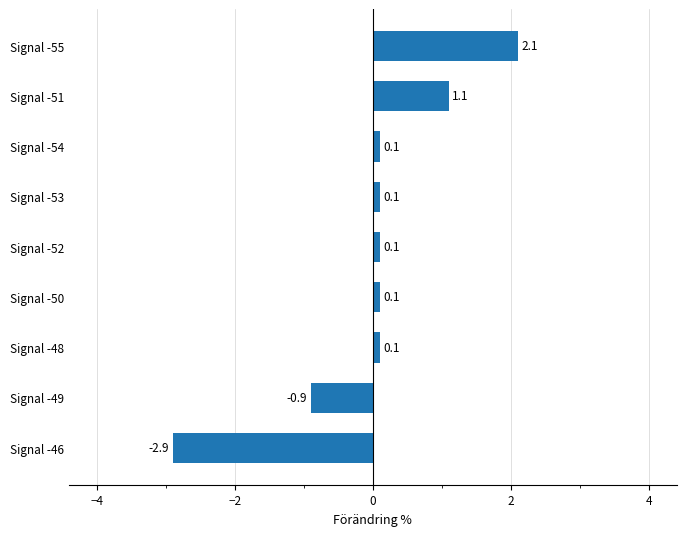

Reading top to bottom, list all the values displayed in this chart.

Signal -55=2.1	Signal -51=1.1	Signal -54=0.1	Signal -53=0.1	Signal -52=0.1	Signal -50=0.1	Signal -48=0.1	Signal -49=-0.9	Signal -46=-2.9